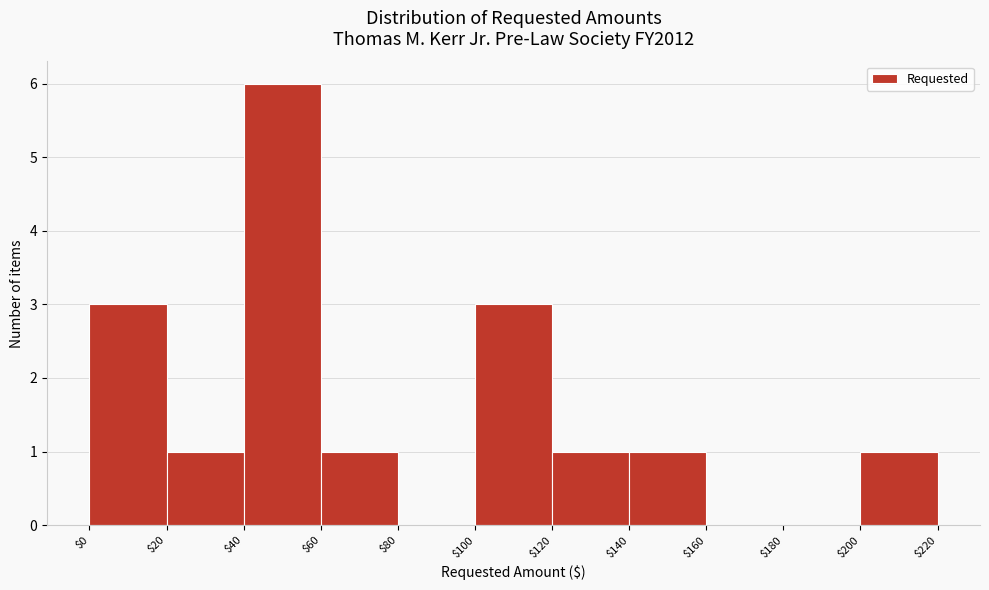

Which range on the x-axis has the tallest bar?

$40 to $60